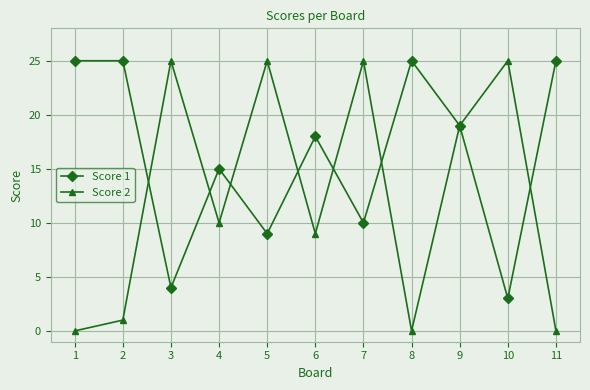

Reading right to left, extract all data points from this chart.

Score 1: 25	3	19	25	10	18	9	15	4	25	25
Score 2: 0	25	19	0	25	9	25	10	25	1	0